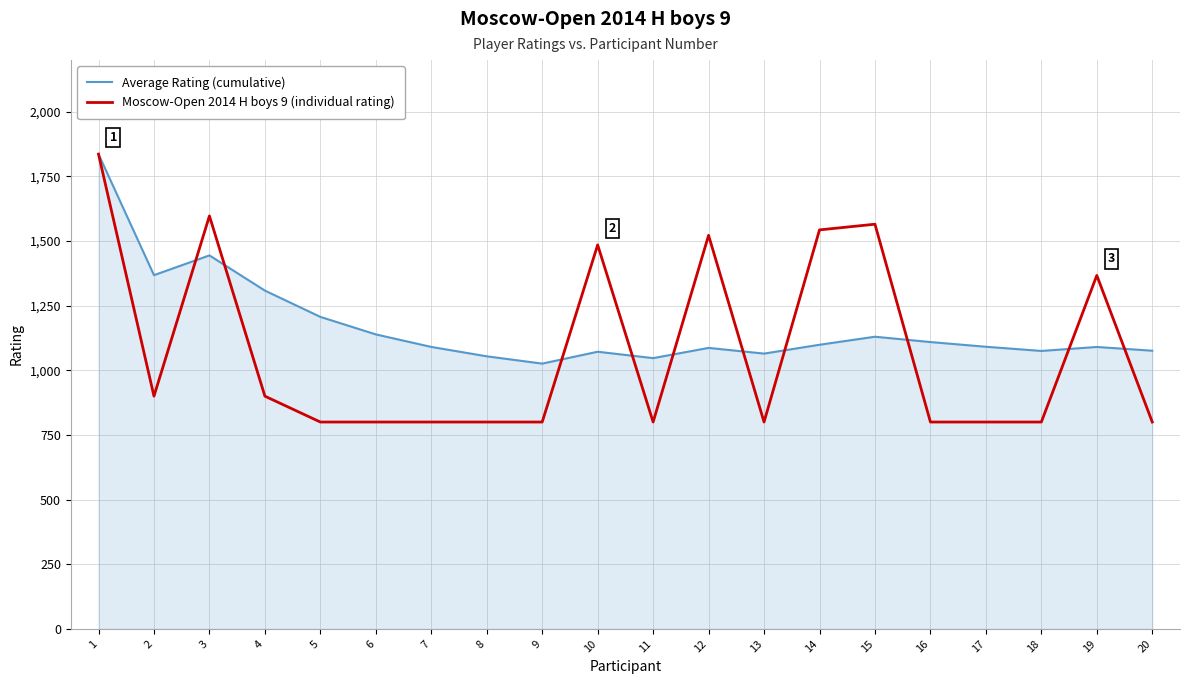

The value of Moscow-Open 2014 H boys 9 (individual rating) at 13 is 800.0. True or false?

True